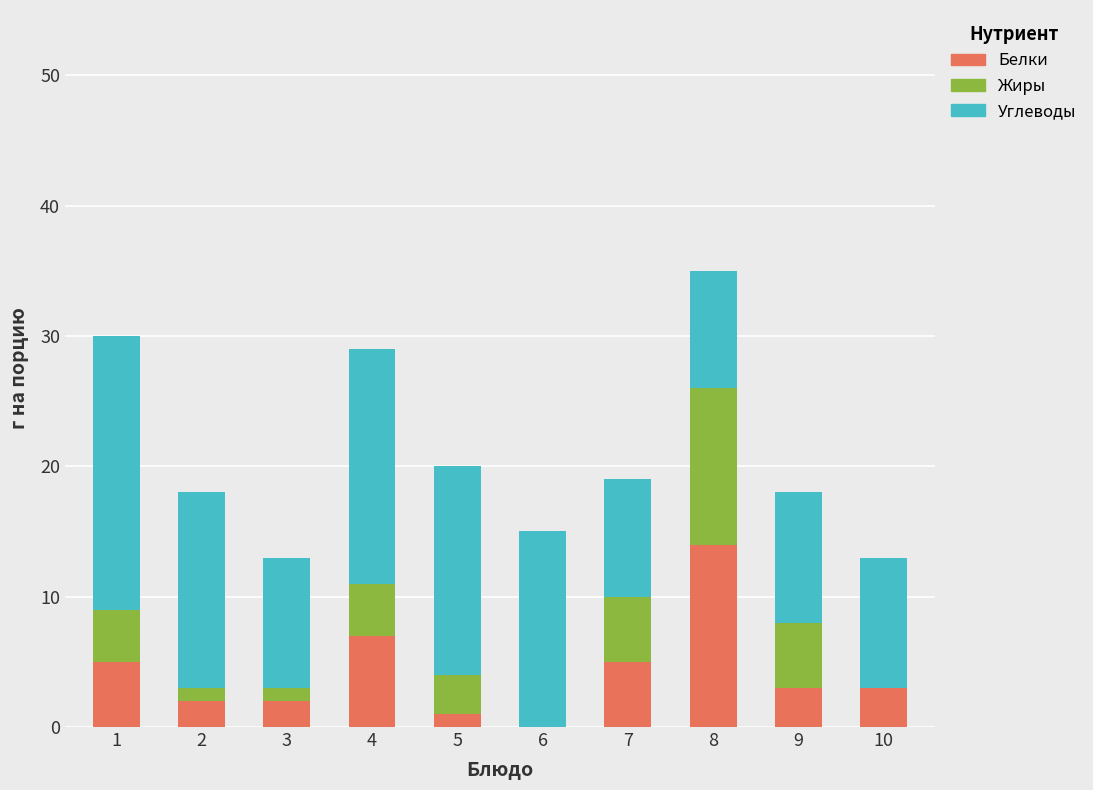

Reading left to right, transcribe the values for Белки.

1=5	2=2	3=2	4=7	5=1	6=0	7=5	8=14	9=3	10=3